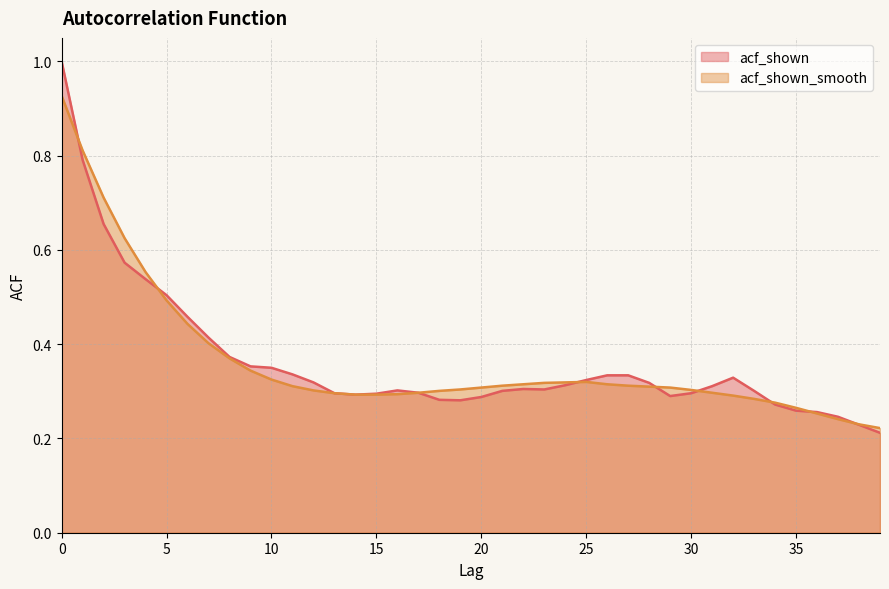

Is it true that acf_shown equals 0.7 at 2?

True